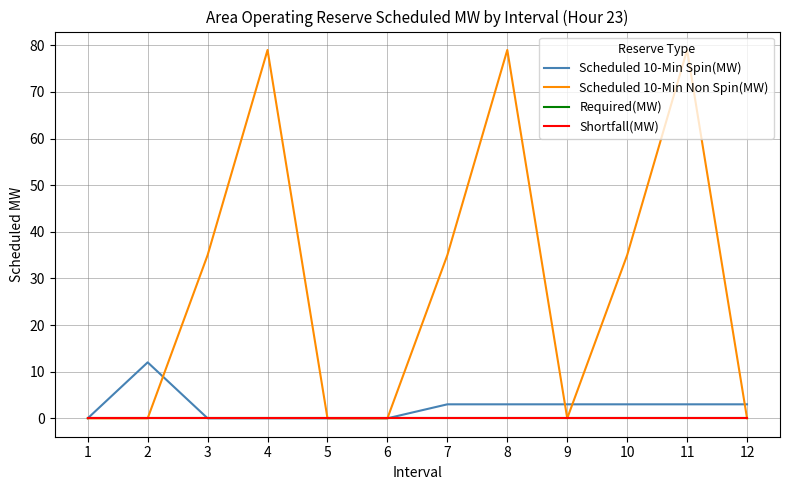

How many lines are shown in the chart?

4